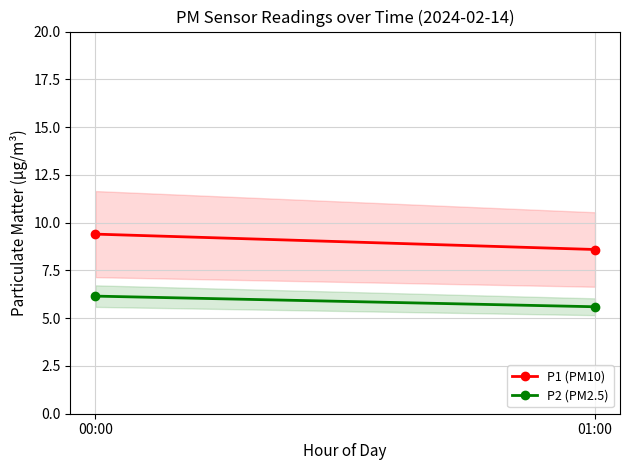

What is the difference between the P2 (PM2.5) values at 00:00 and 01:00?

0.6